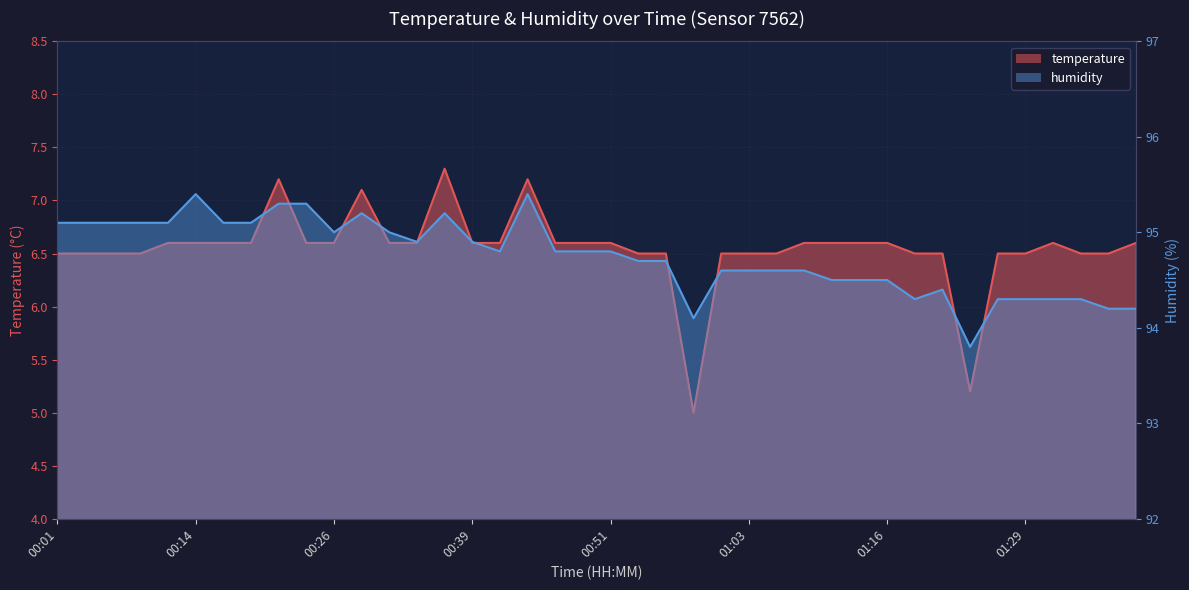

The humidity series shows 64.5 at 00:53. True or false?

False